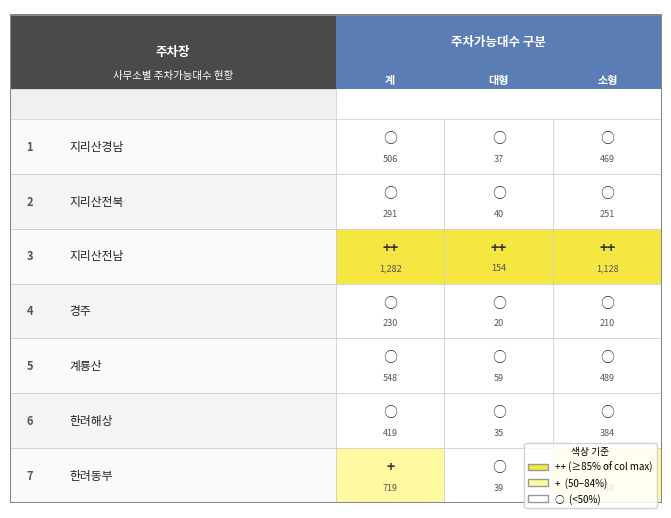

True or false: 경주 has a value of 4 at 1.

False